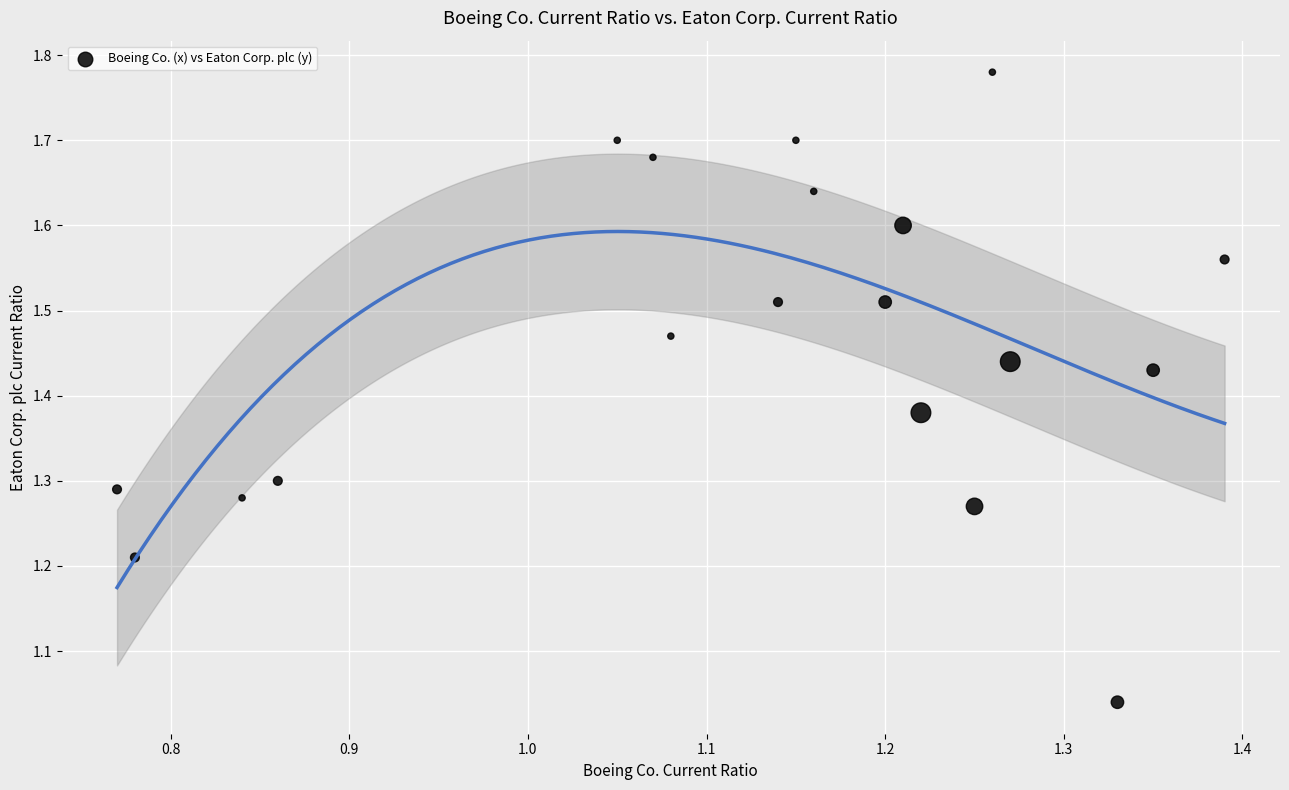

What is the range of X values (max minus min)?

0.6